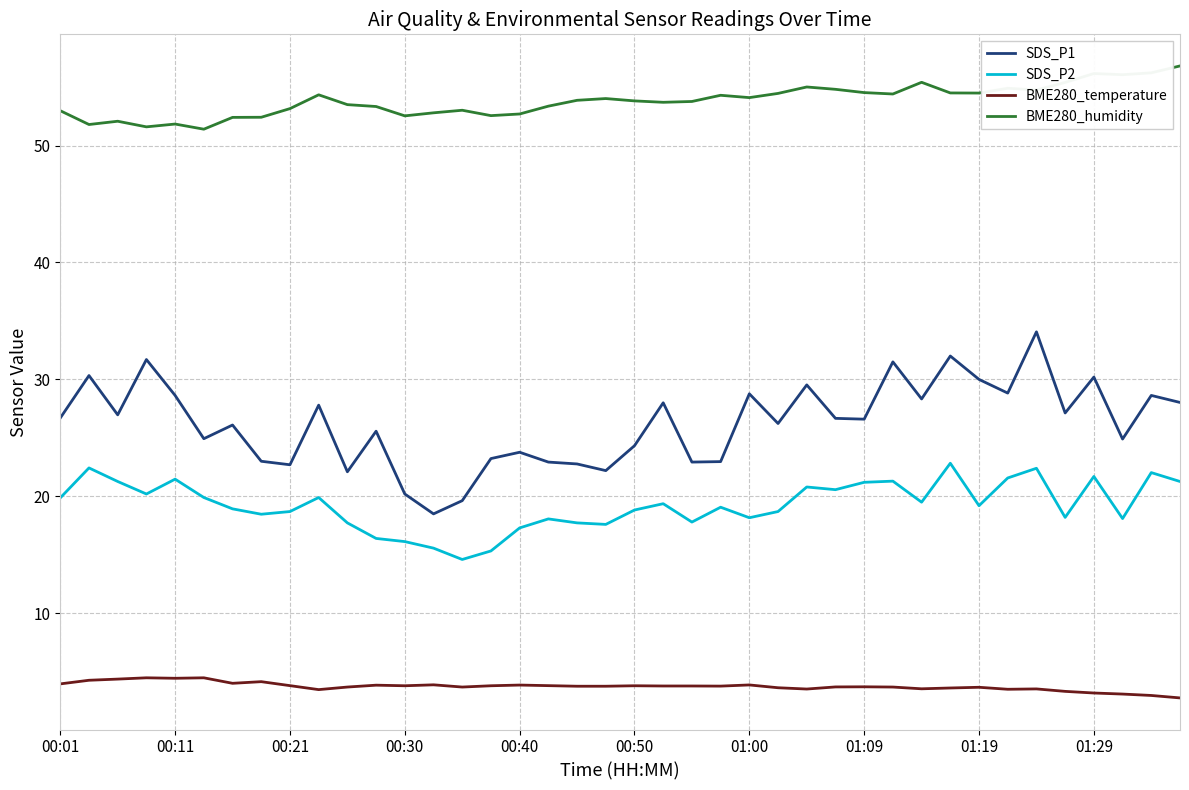

What is the difference between the maximum and minimum values in the BME280_humidity series?

5.4